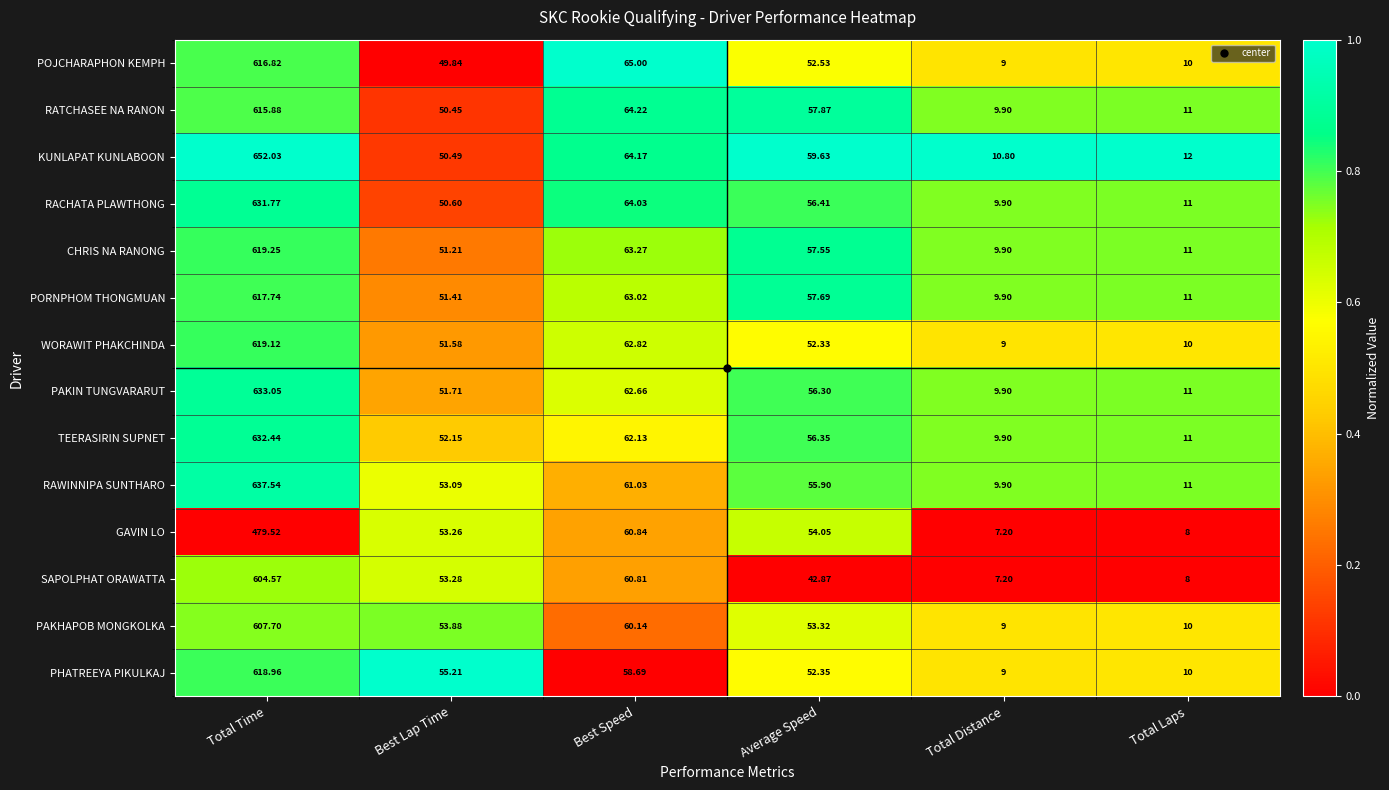

How many series are shown in this chart?

14